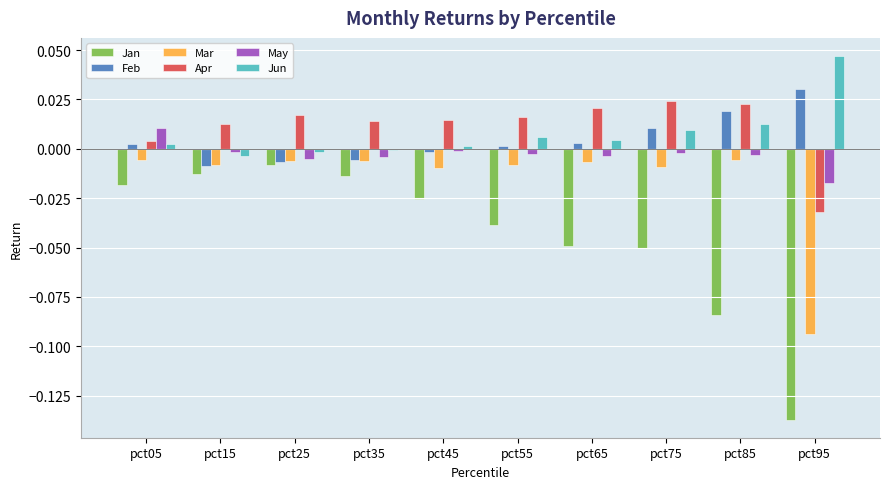

How many bars are there in each group?

6